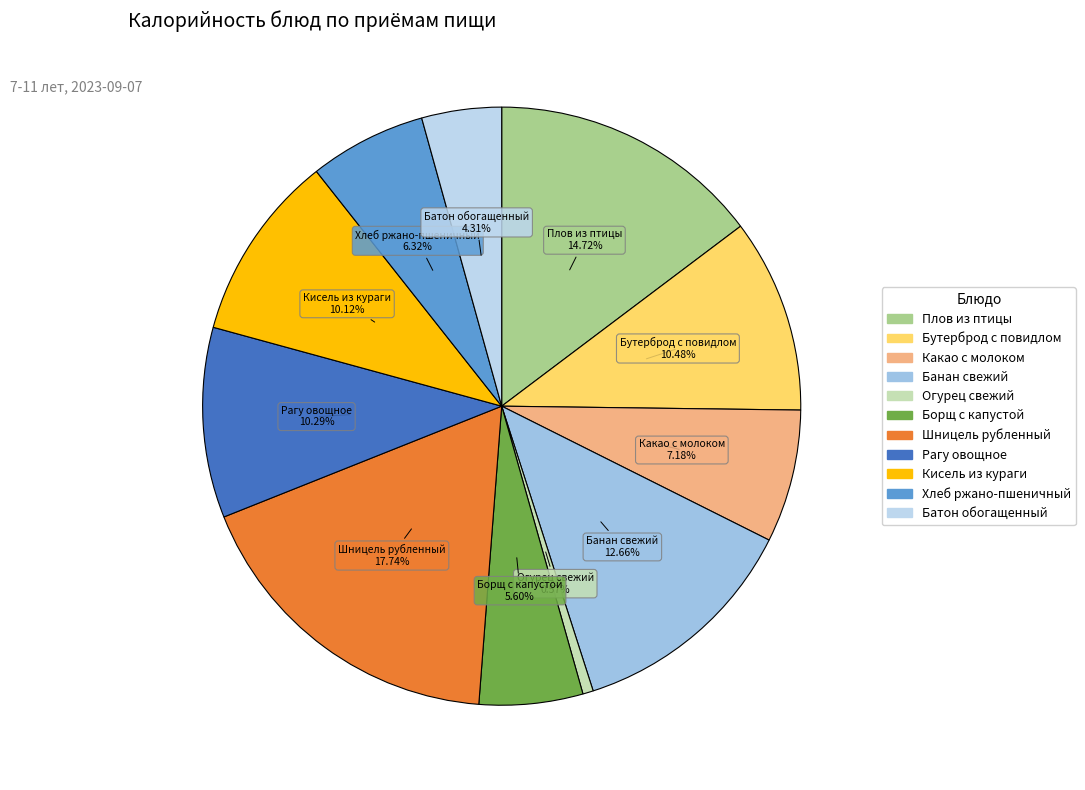

To the nearest percent, what is the difference between the Кисель из кураги and Банан свежий slice percentages?

3%